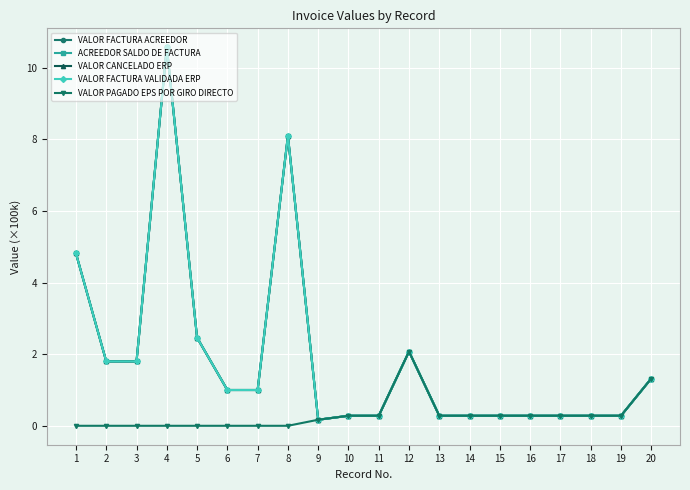

How many lines are shown in the chart?

5